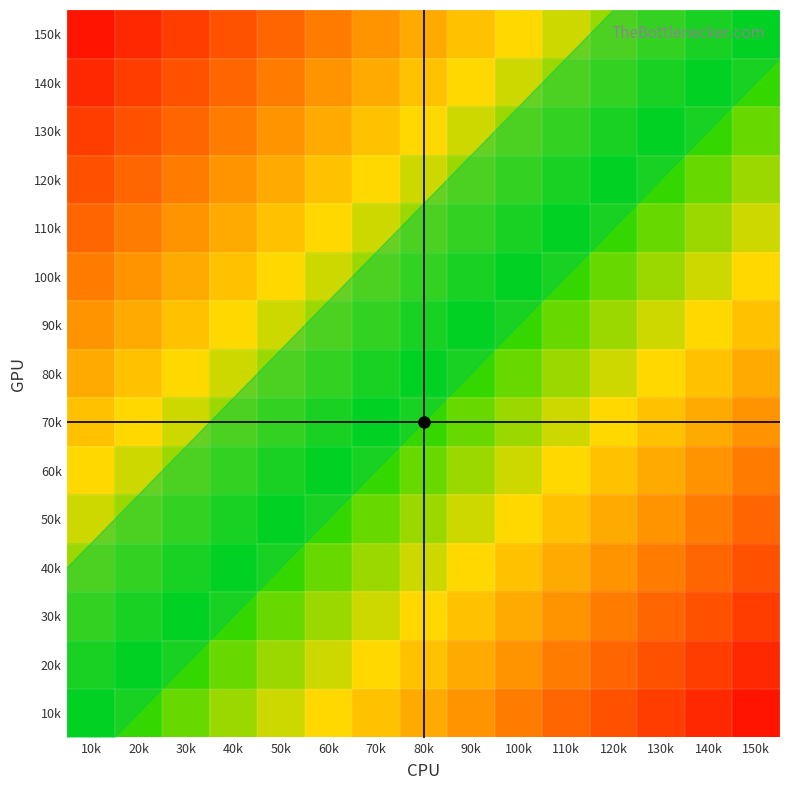

What is the minimum value shown in the chart?

-0.9